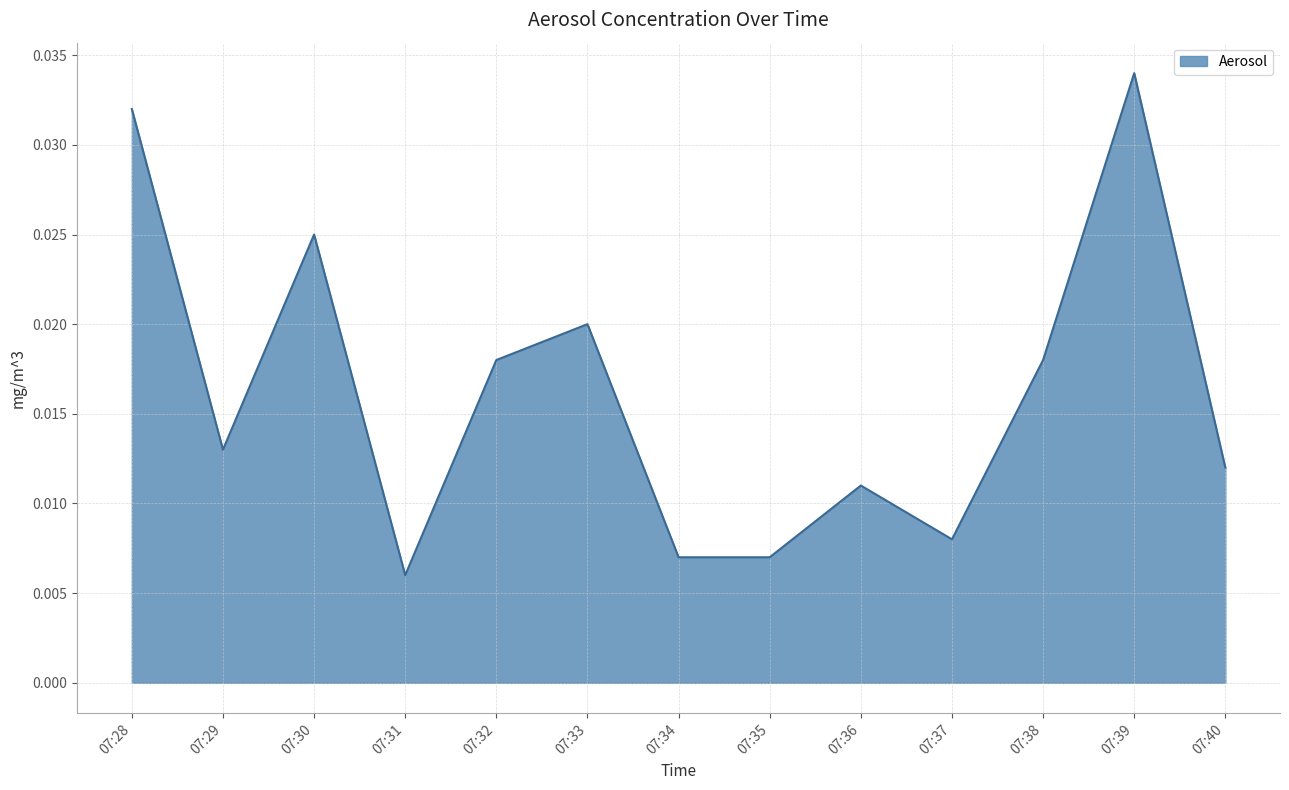

True or false: the data shows 0.1 at 07:39.

False